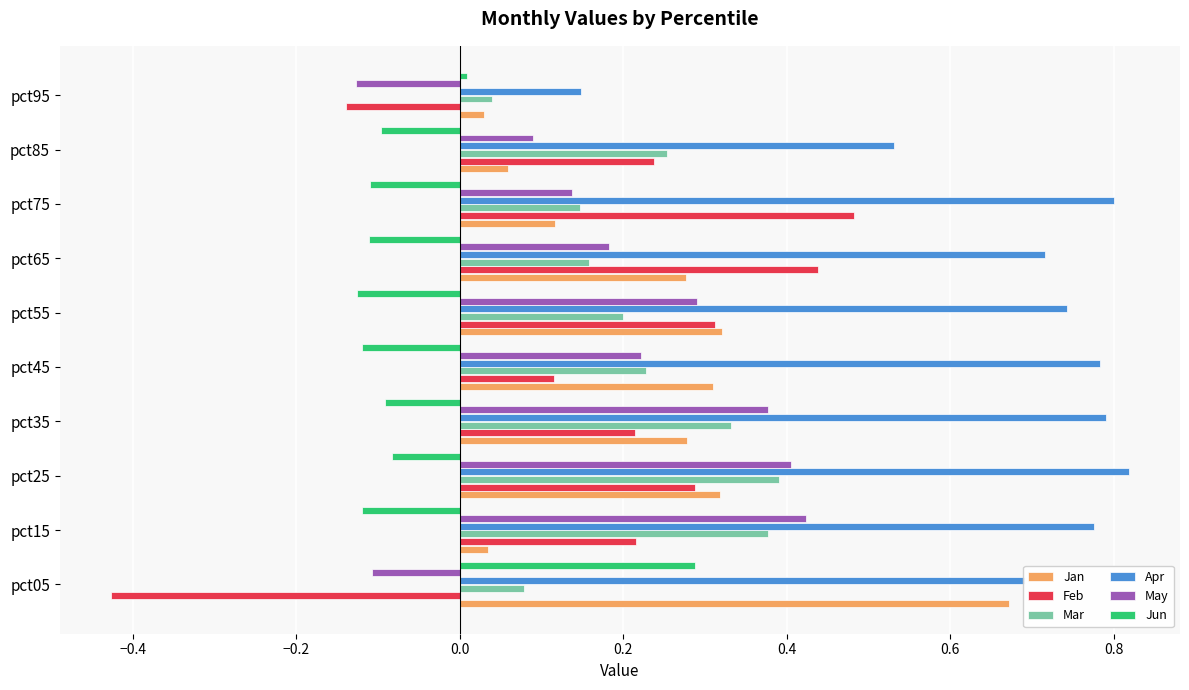

What is the difference between the maximum and minimum values in the Feb series?

0.9